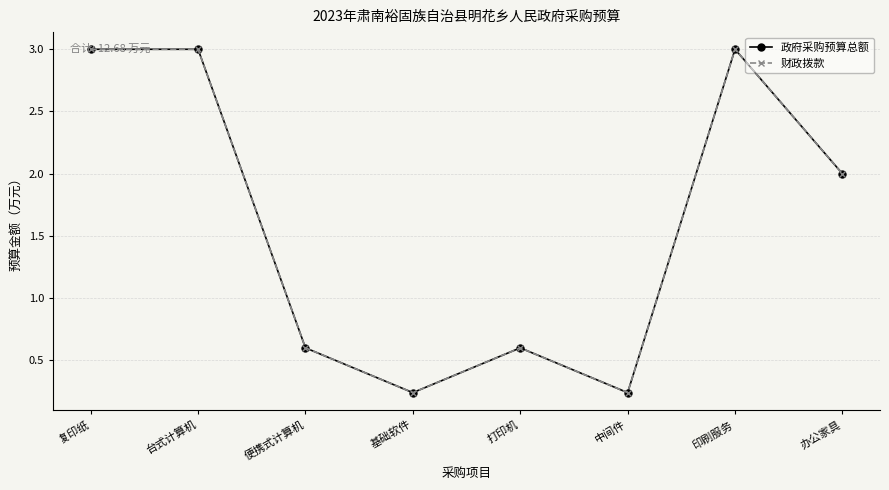

Reading left to right, extract all data points from this chart.

政府采购预算总额: 3.0	3.0	0.6	0.2	0.6	0.2	3.0	2.0
财政拨款: 3.0	3.0	0.6	0.2	0.6	0.2	3.0	2.0